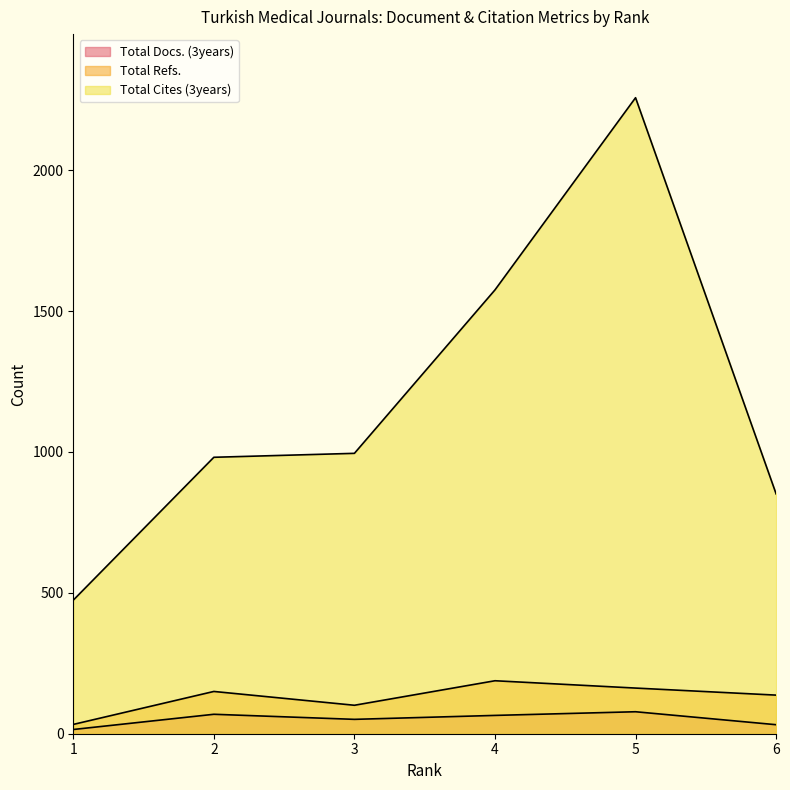

What are all the series names shown in the legend?

Total Docs. (3years), Total Refs., Total Cites (3years)